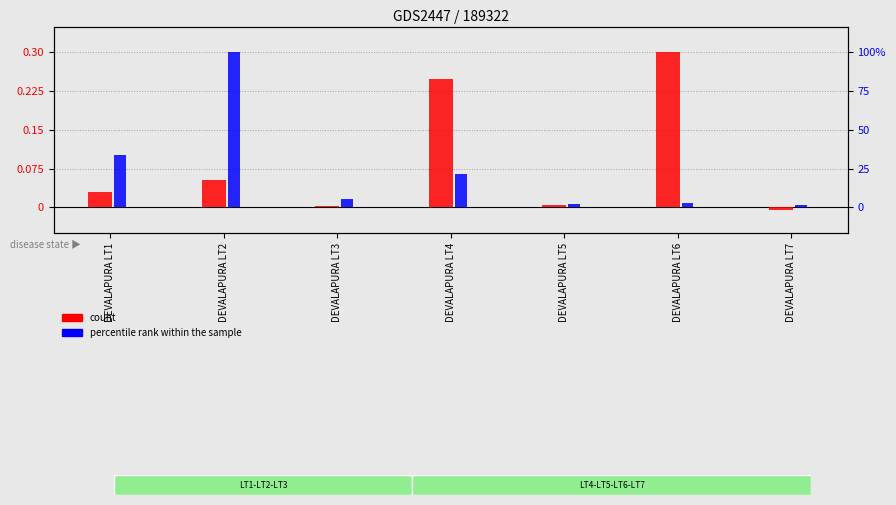

What is the total value across all series at DEVALAPURA LT2?

100.1